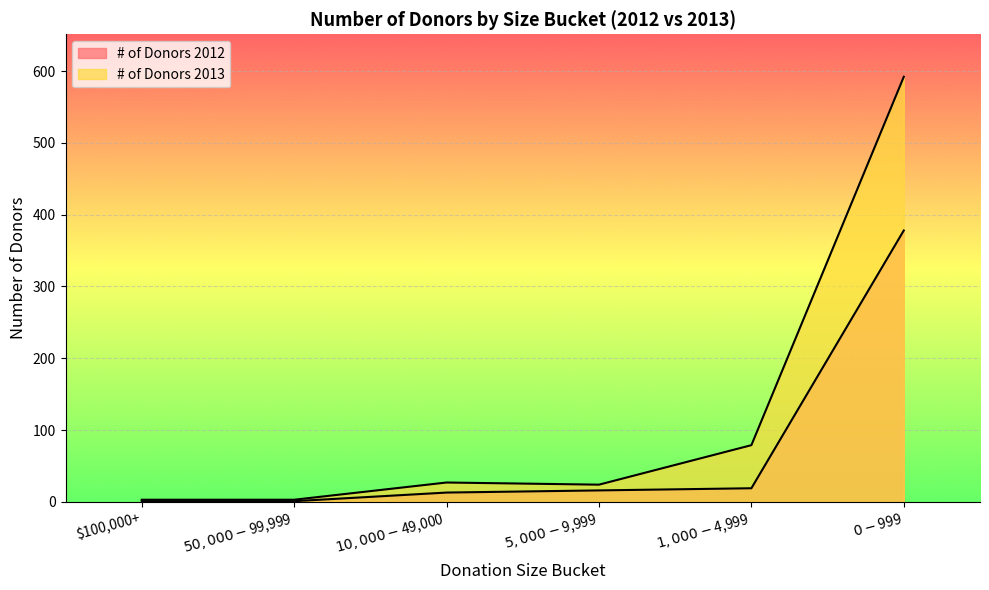

What is the difference between the maximum and minimum values in the # of Donors 2012 series?

377